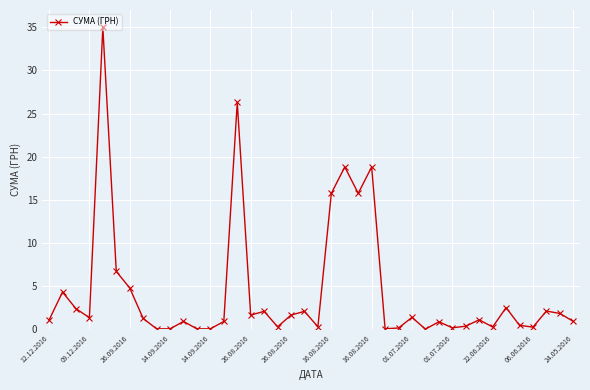

What is the average value?

4.4